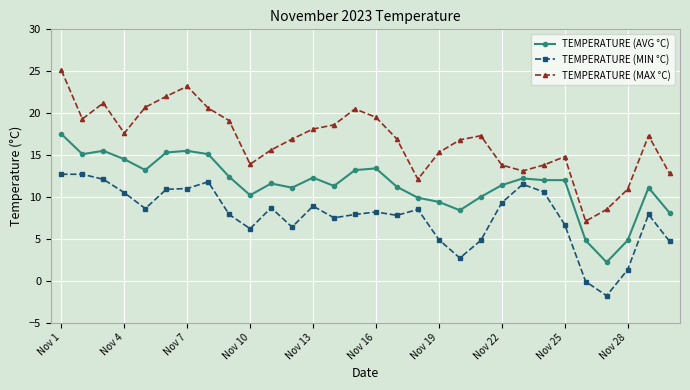

What is the sum of all TEMPERATURE (AVG °C) values?

344.7